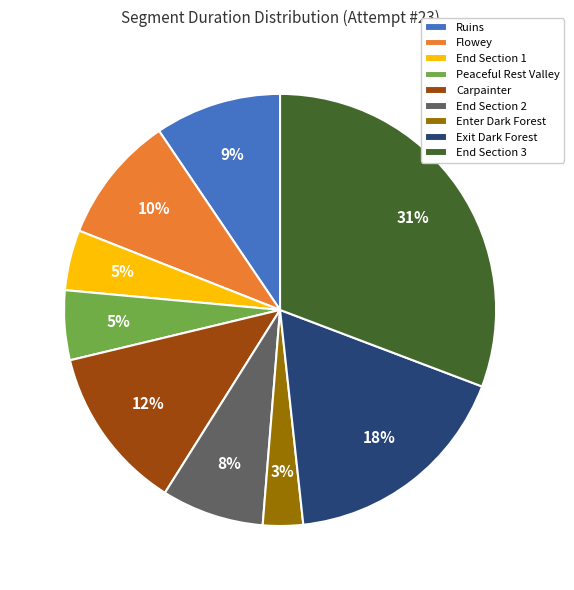

Between End Section 3 and Exit Dark Forest, which is larger?

End Section 3